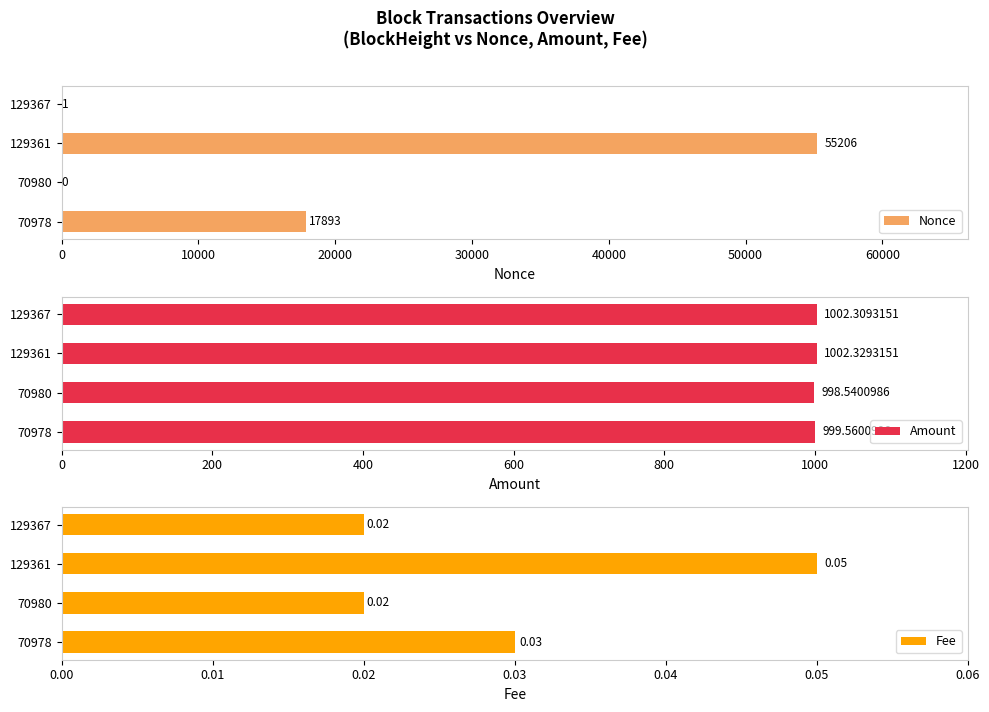

What is the average value of the Amount series?

1000.7